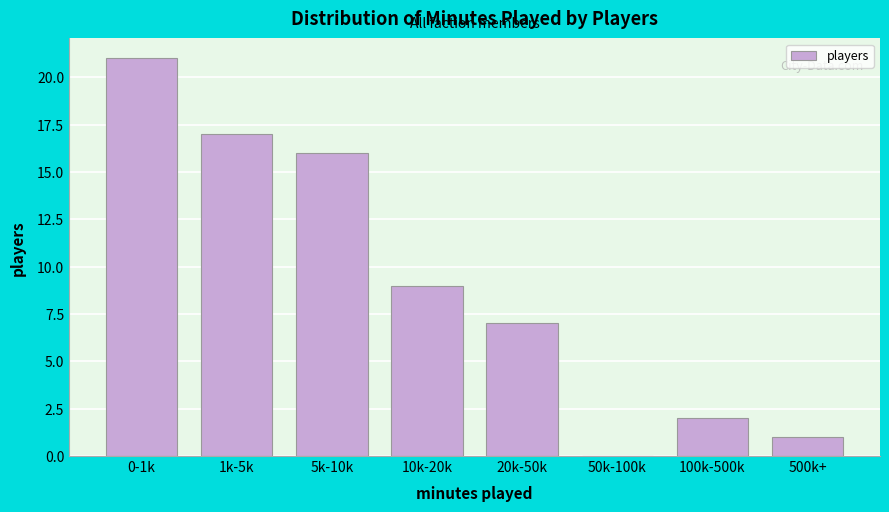

Reading left to right, list all the values displayed in this chart.

0-1k=21	1k-5k=17	5k-10k=16	10k-20k=9	20k-50k=7	50k-100k=0	100k-500k=2	500k+=1